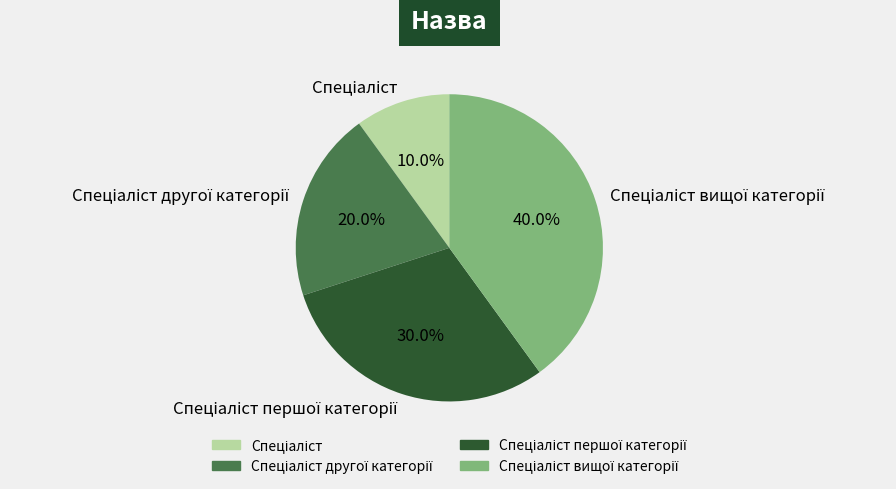

Does any single category account for the majority?

No